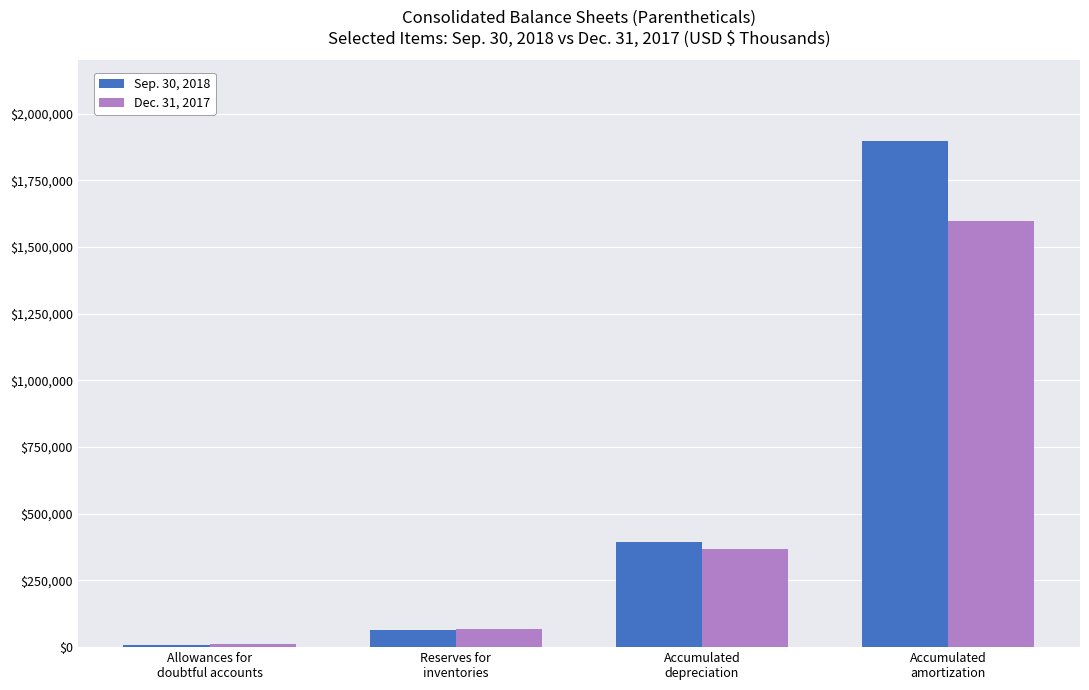

What position from the left is Accumulated
amortization?

4